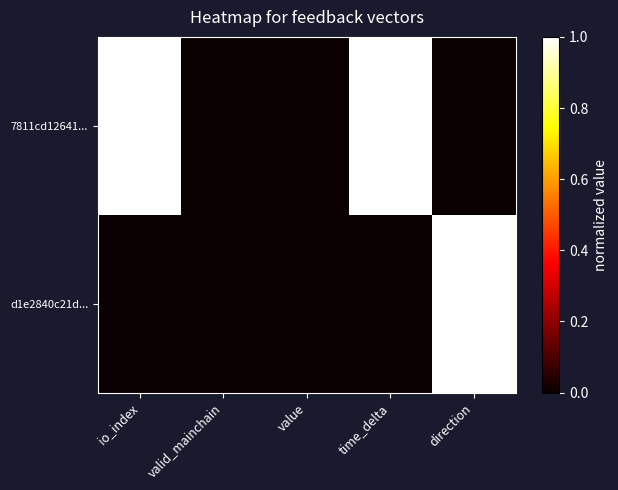

Reading left to right, what are all the values shown in this chart?

7811cd12641...: io_index=1	valid_mainchain=0	value=0	time_delta=1	direction=0
d1e2840c21d...: io_index=0	valid_mainchain=0	value=0	time_delta=0	direction=1